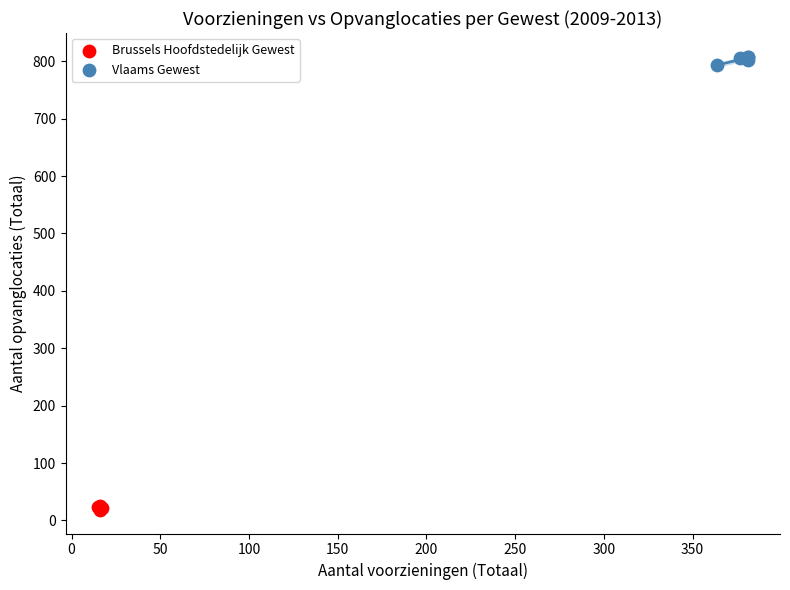

Which series contains the highest Y value?

Vlaams Gewest